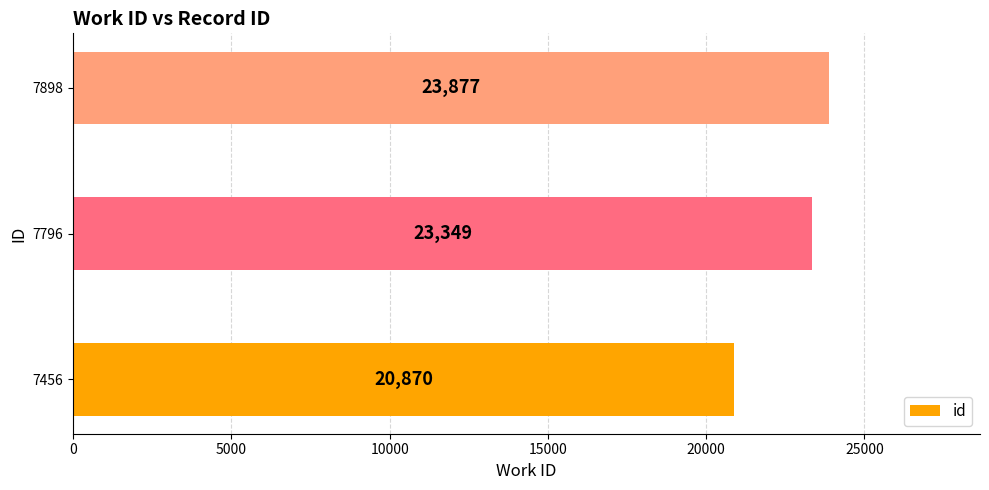

What is the average value?

22699